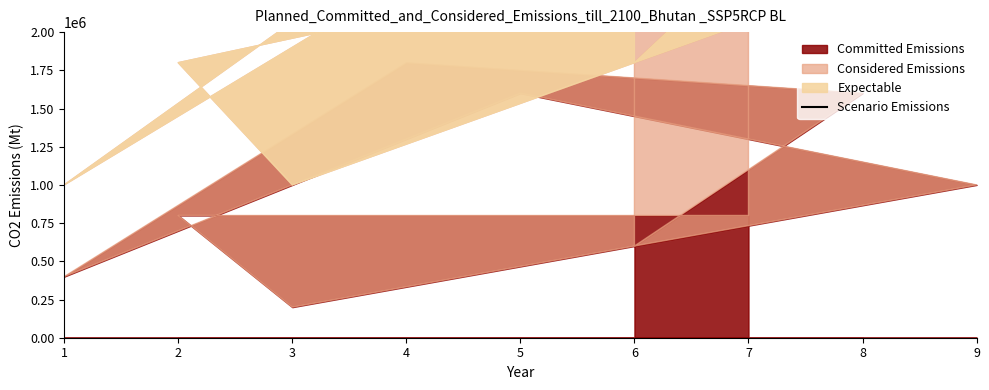

What is the change in value from 3 to 9?

+800000